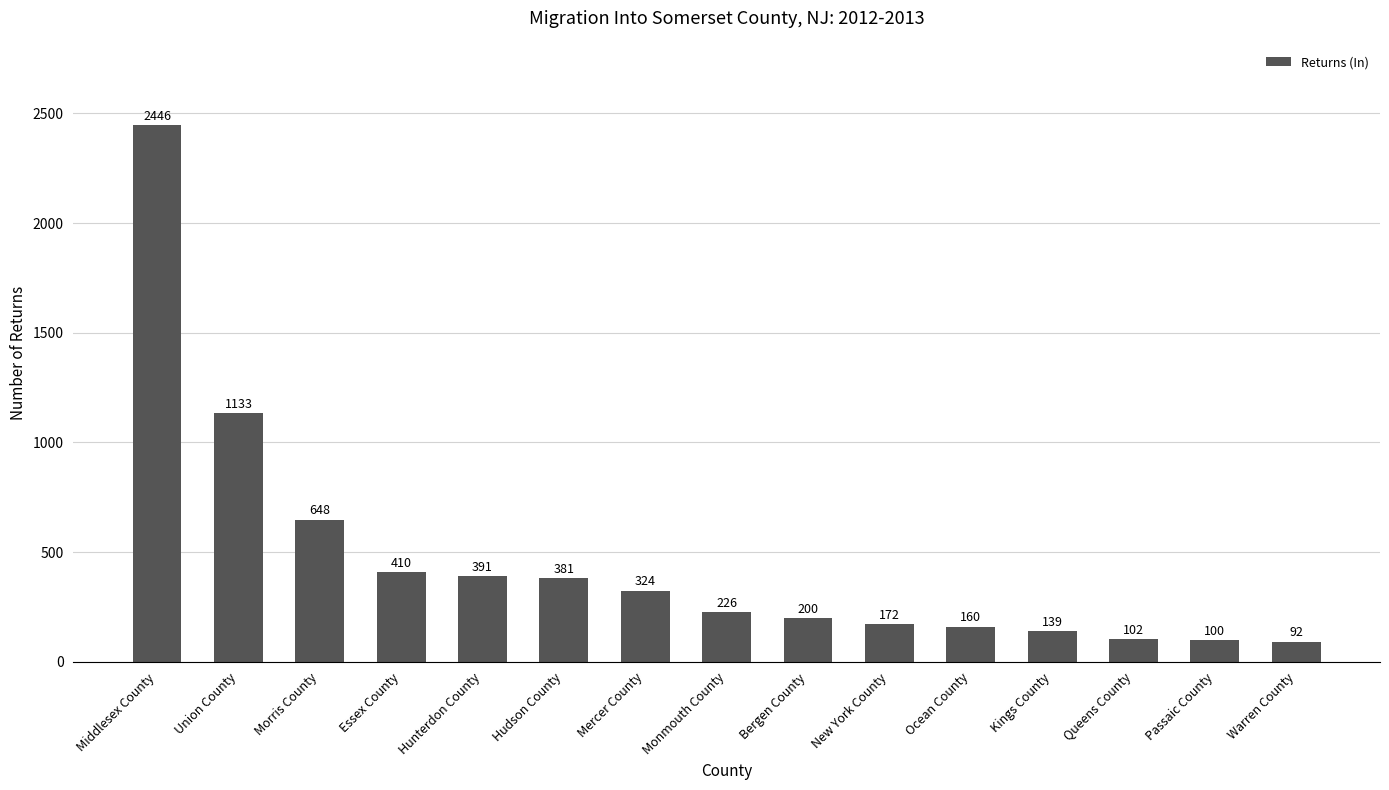

Reading left to right, extract all data points from this chart.

2446	1133	648	410	391	381	324	226	200	172	160	139	102	100	92